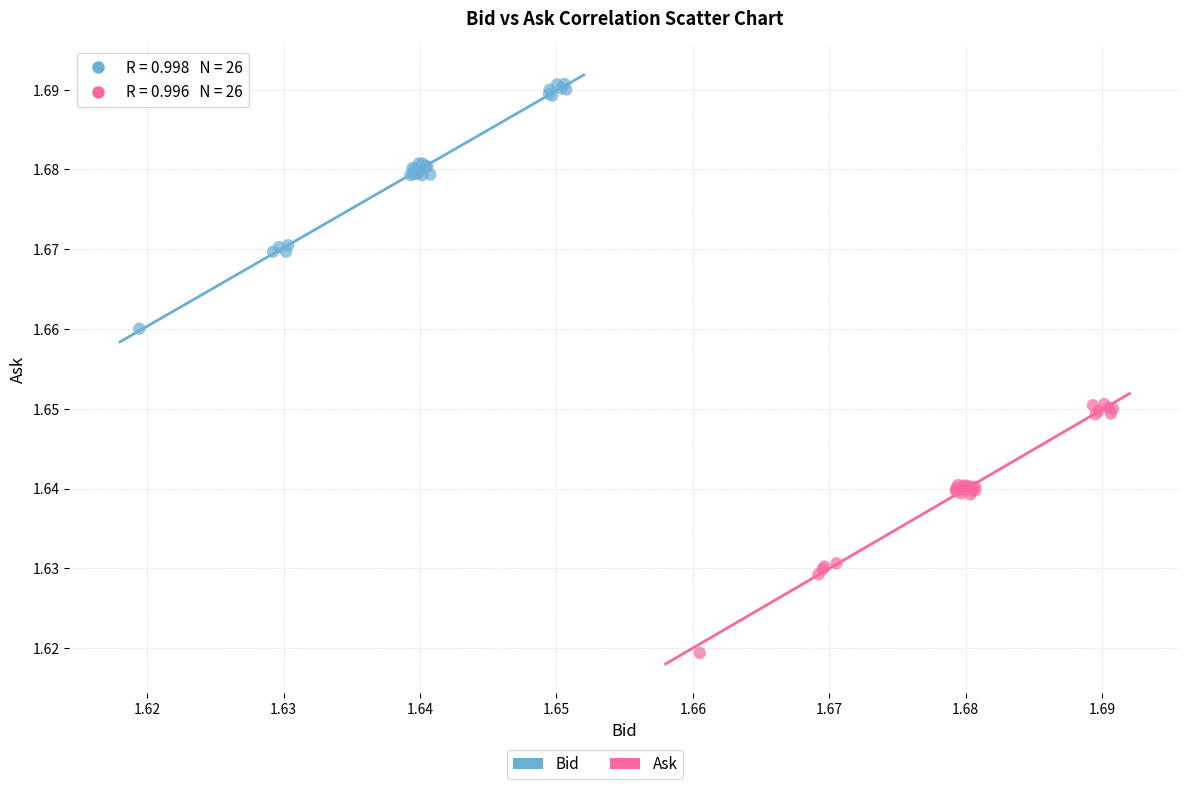

Which series has the largest Y range (max minus min)?

Ask